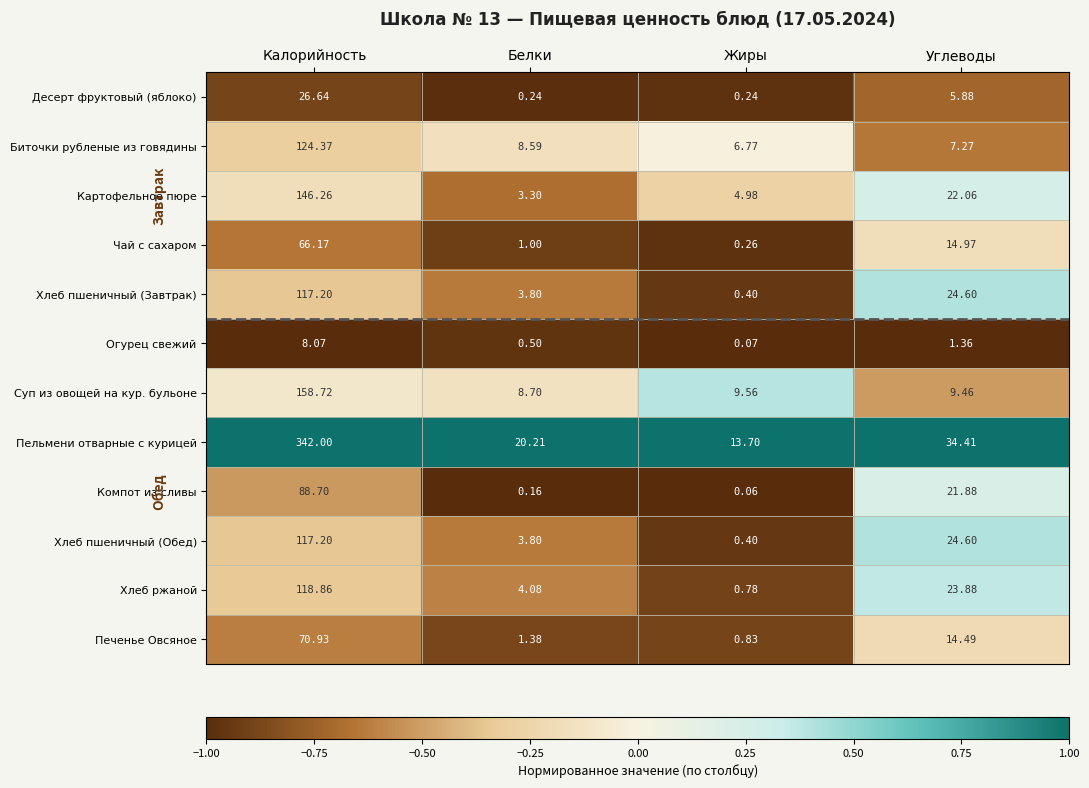

Which label corresponds to the largest value in the chart?

Калорийность